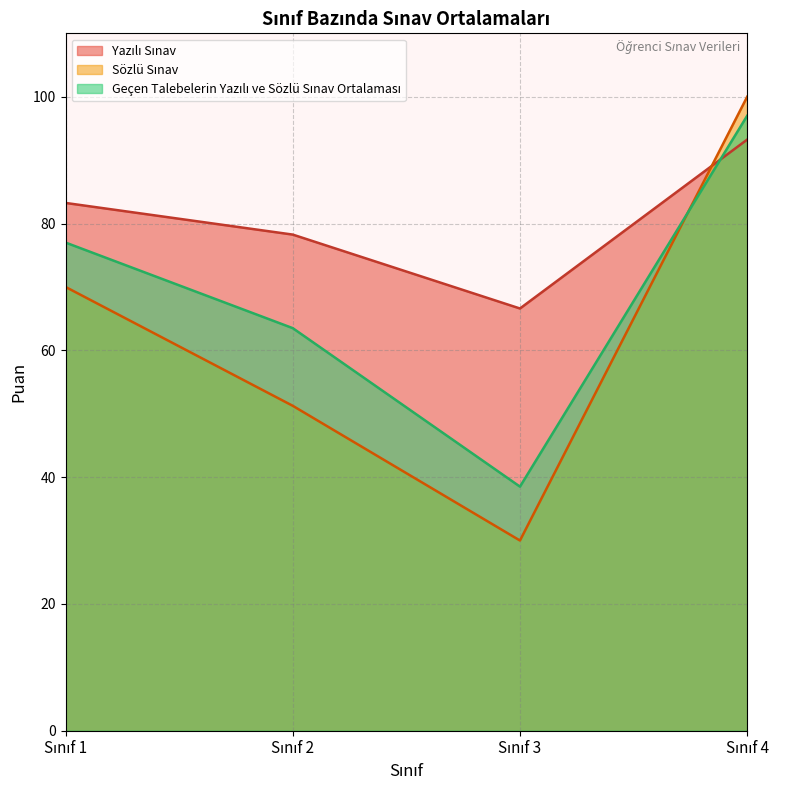

What is the greatest value displayed?

100.0